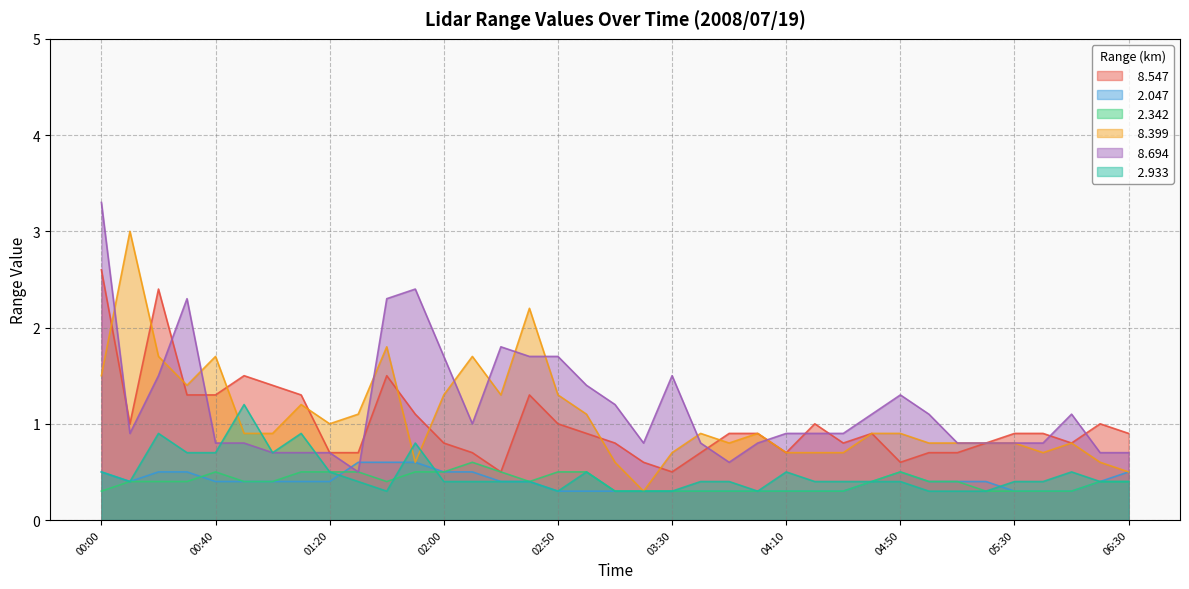

The   2.933 series shows 0.4 at 02:00. True or false?

True